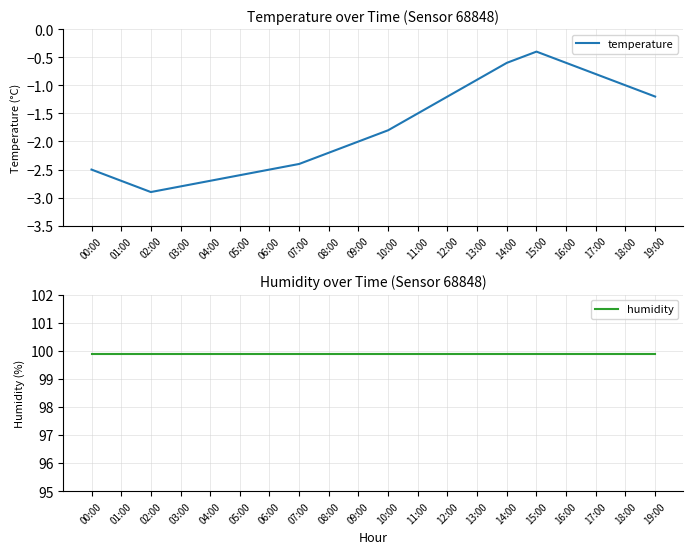

What are all the series names shown in the legend?

temperature, humidity